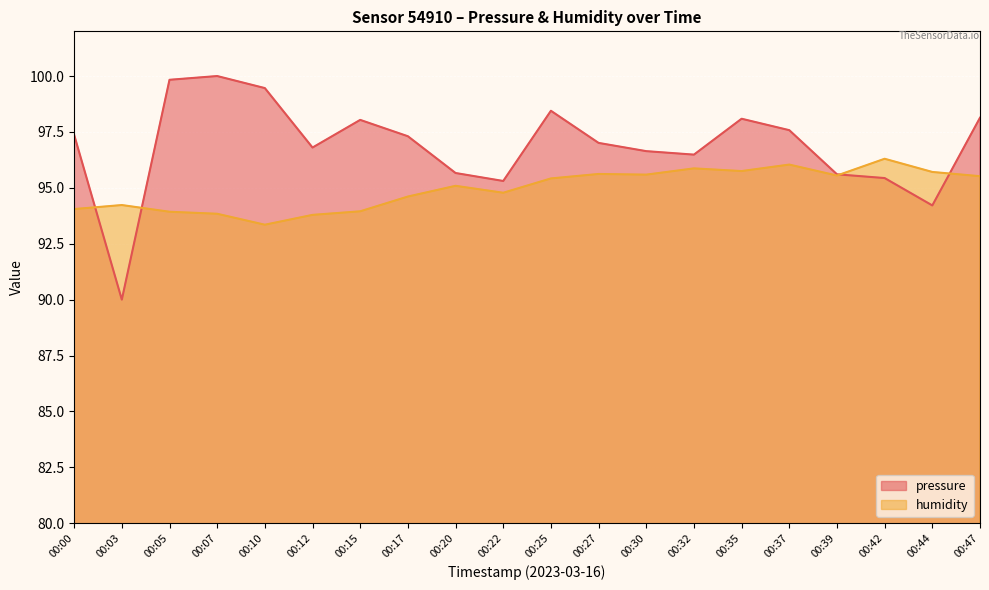

The value of pressure at 00:27 is 28.5. True or false?

False